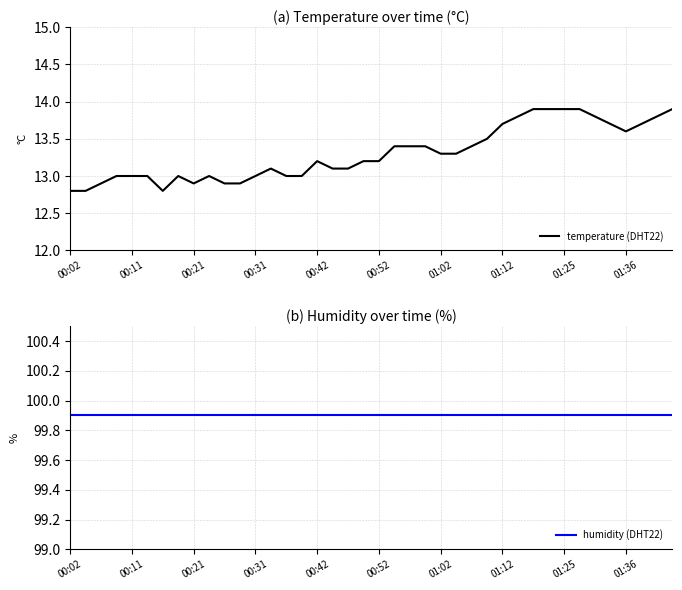

Which series has the largest range (max minus min)?

temperature (DHT22)